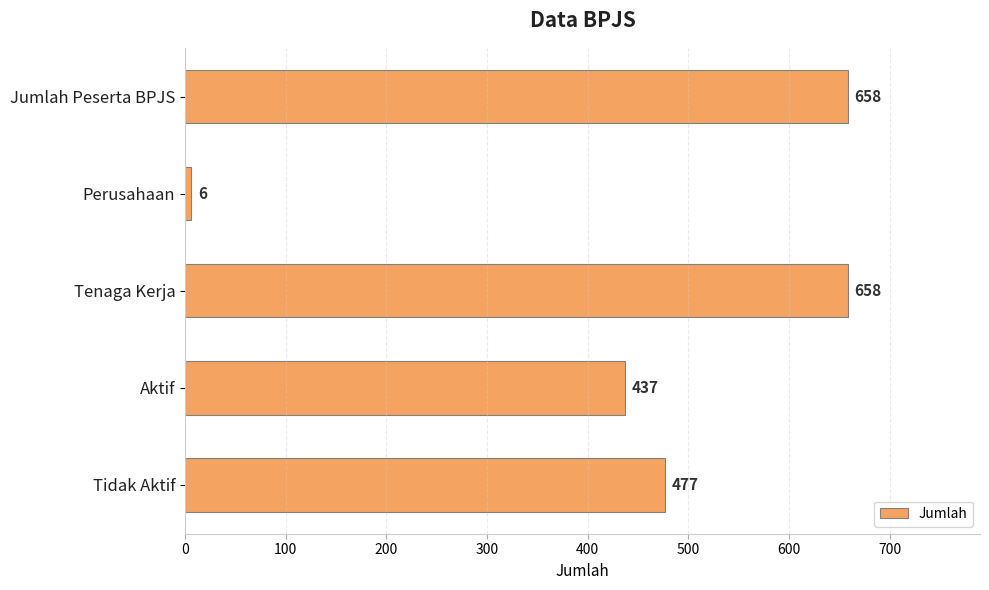

Which category has the lowest value across all series?

Perusahaan